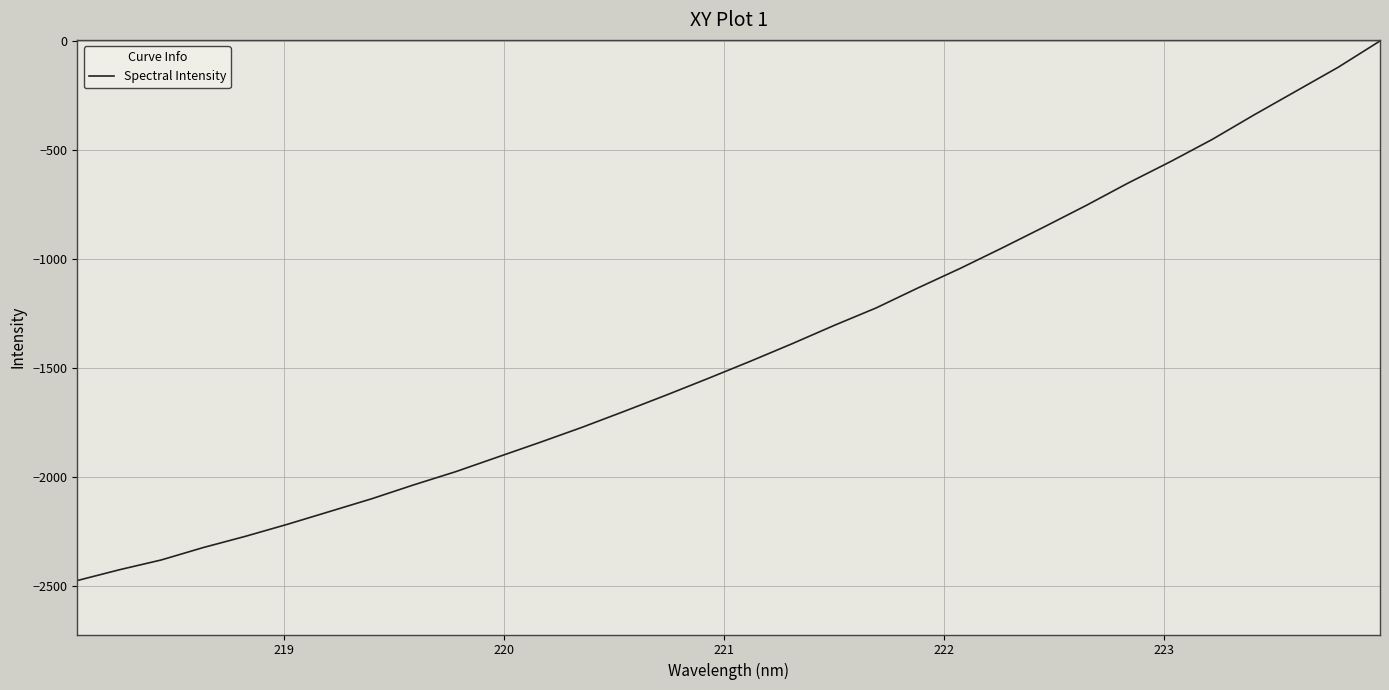

Does the chart display data point markers on the line(s)?

No